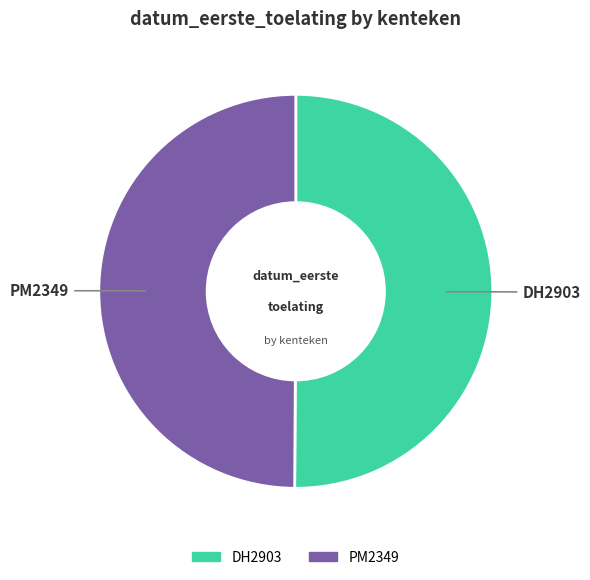

True or false: DH2903 accounts for 65% of the total.

False